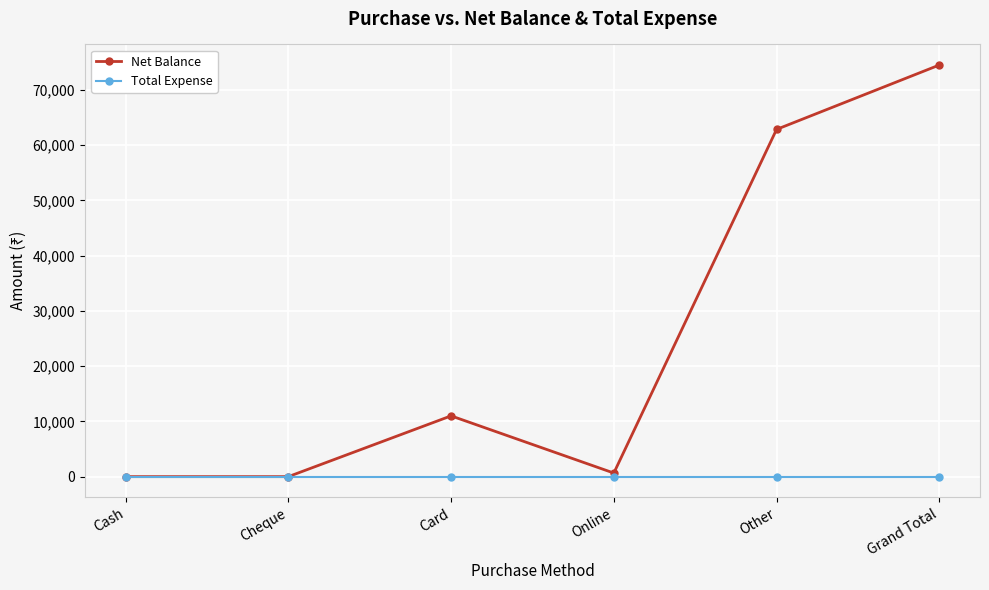

Reading left to right, what are all the values shown in this chart?

Net Balance: 0	0	11000	650	62843	74493
Total Expense: 0	0	0	0	0	0